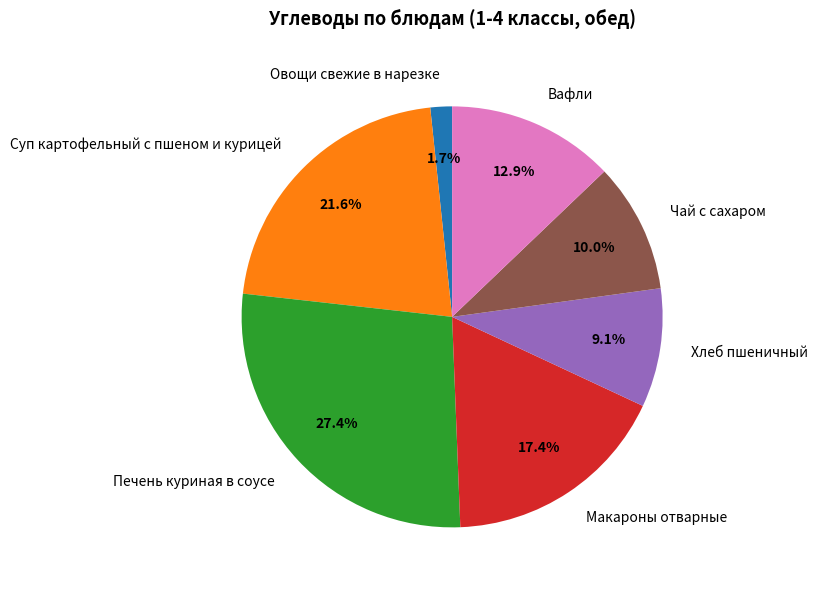

Which has a higher value, Печень куриная в соусе or Макароны отварные?

Печень куриная в соусе